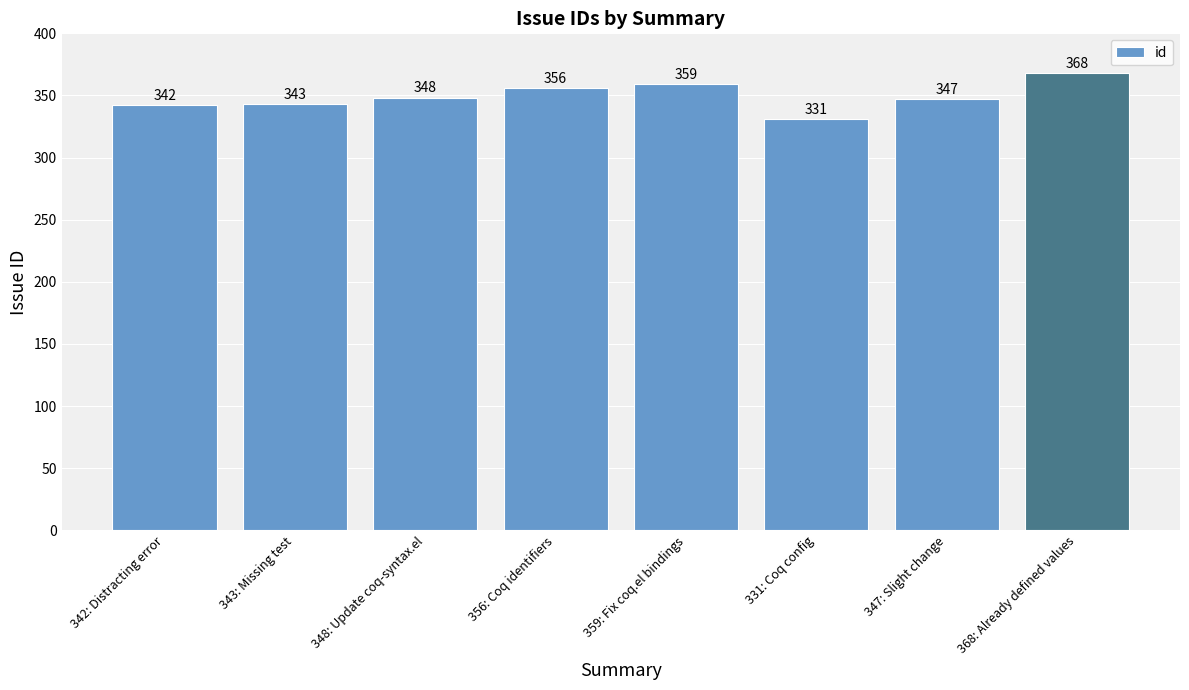

What is the difference between the maximum and minimum values?

37